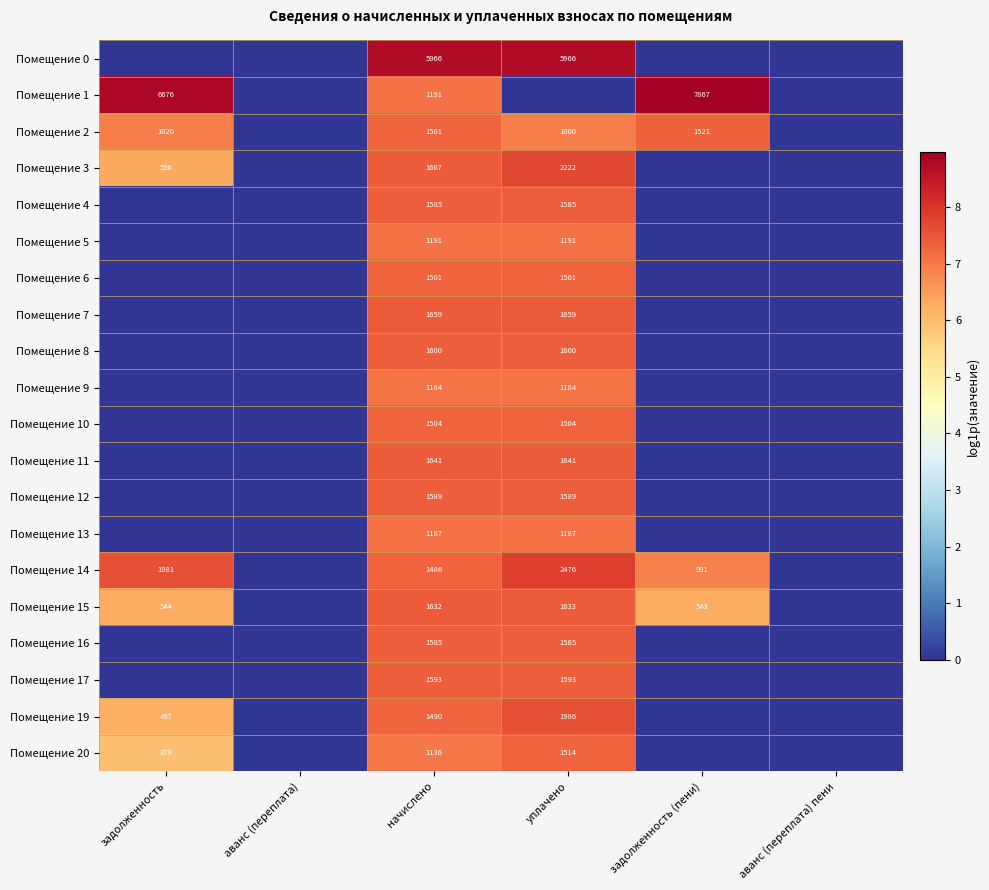

What is the difference between the highest and lowest values at начислено?

4830